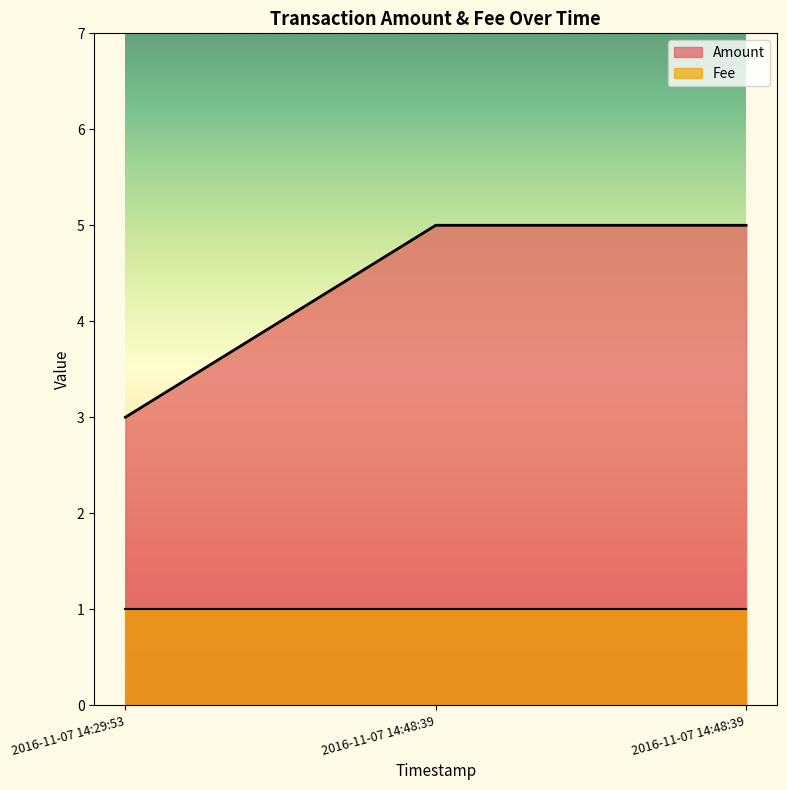

What is the minimum value shown in the chart?

1